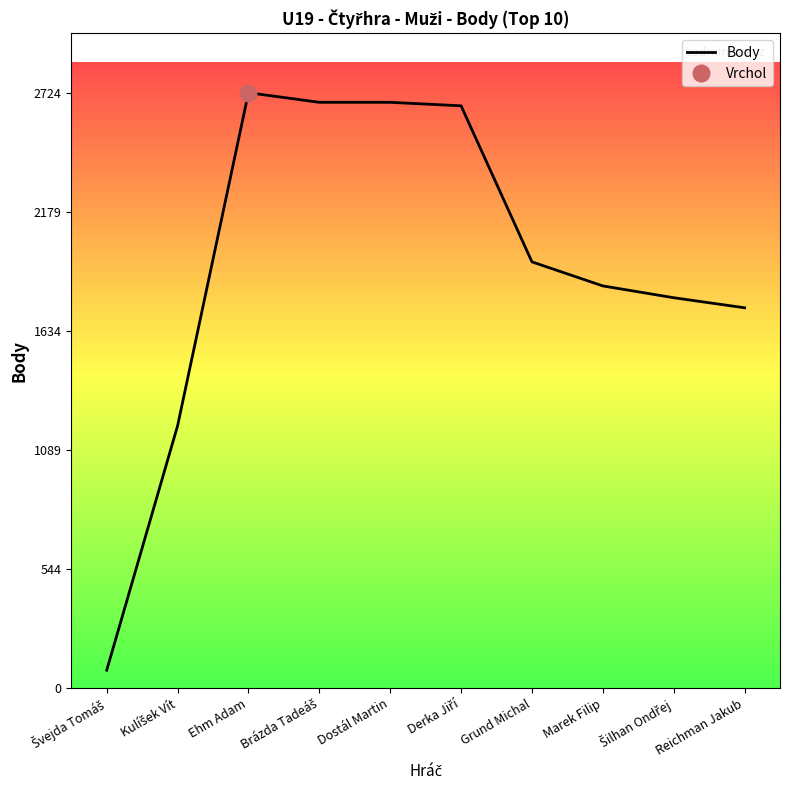

How many interior local peaks (higher than both neighbors) does the data have?

1